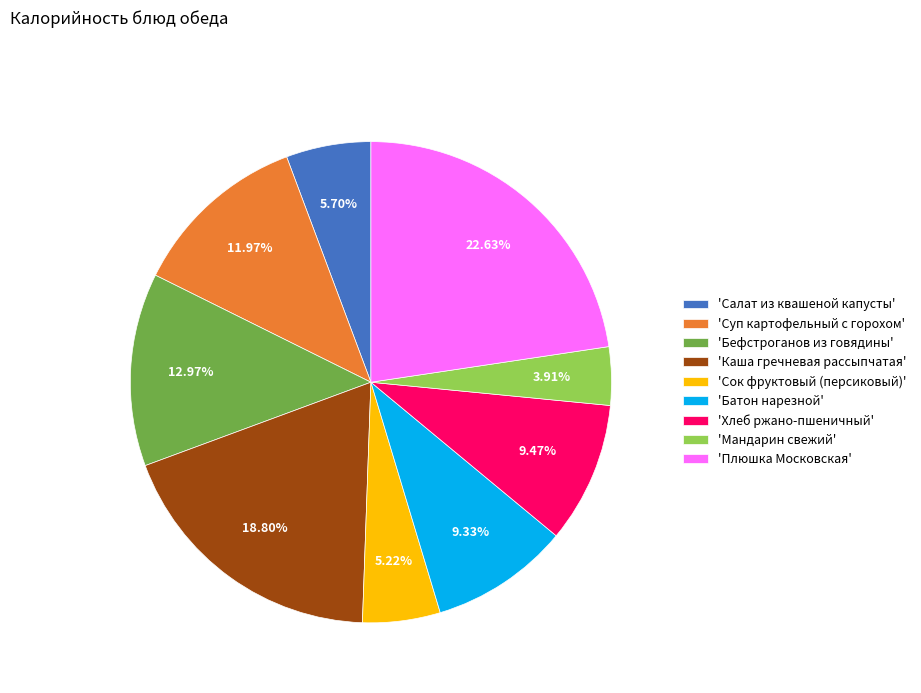

Which category has the smallest portion of the pie?

'Мандарин свежий'